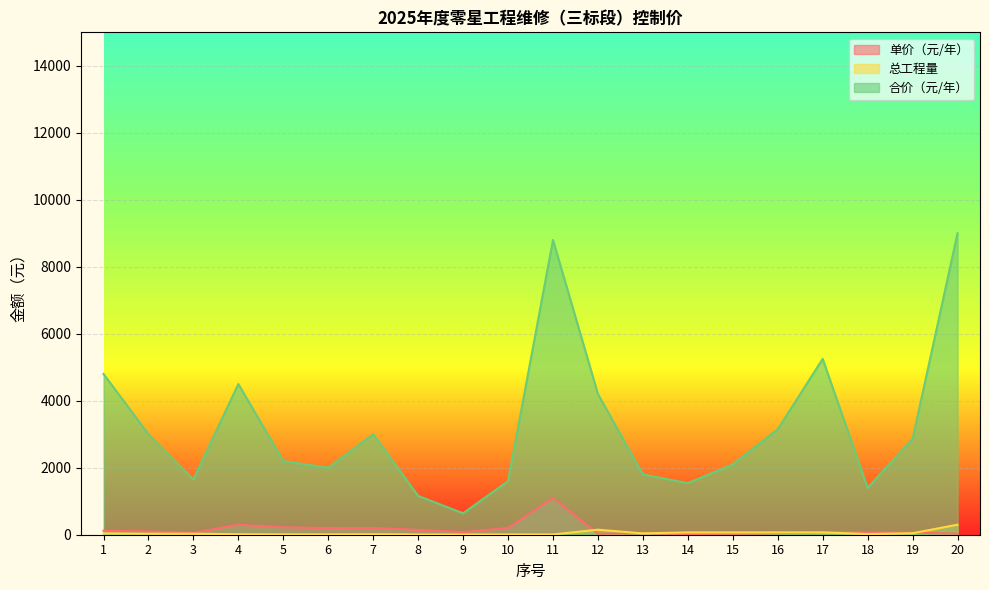

Does the chart display data point markers on the line(s)?

No